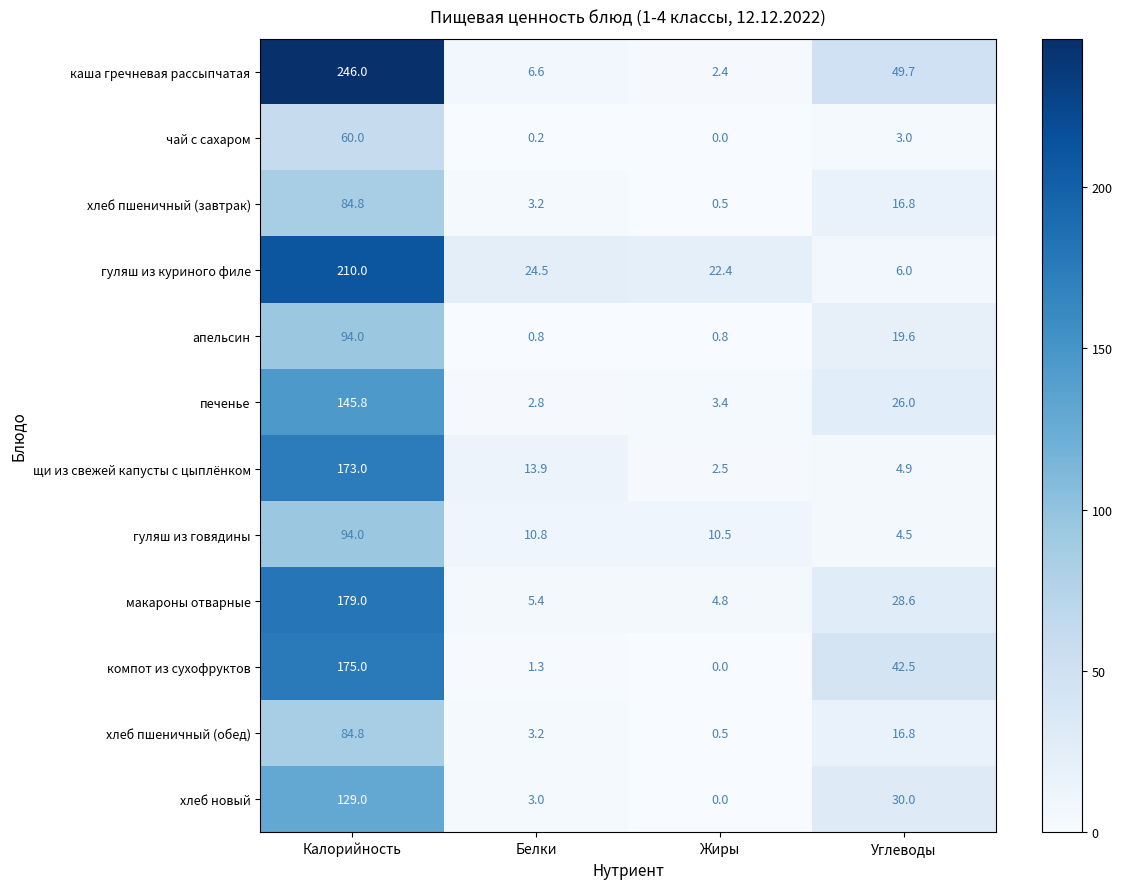

What is the difference between the highest and lowest values at Жиры?

22.4